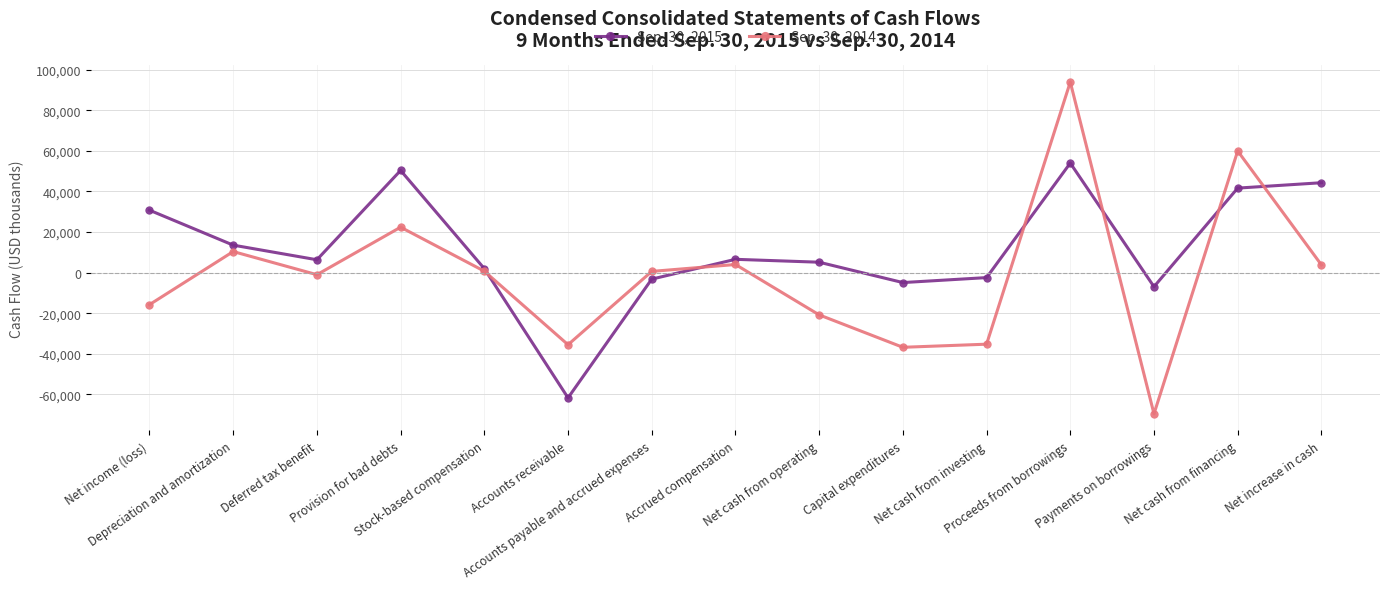

At how many categories does at least one series exceed 60873?

1